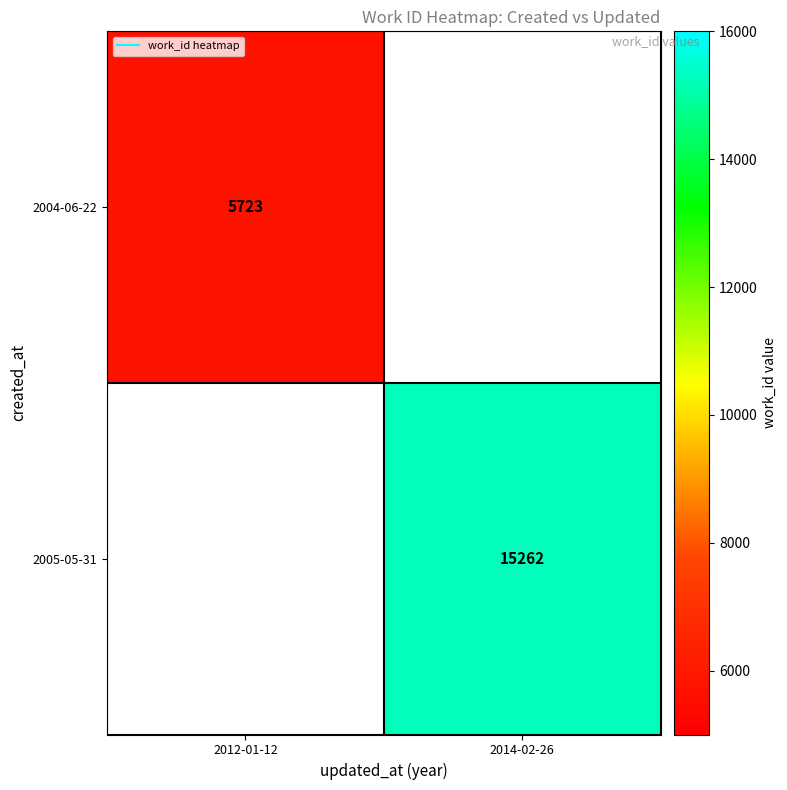

What is the minimum value for 2004-06-22?

5723.0